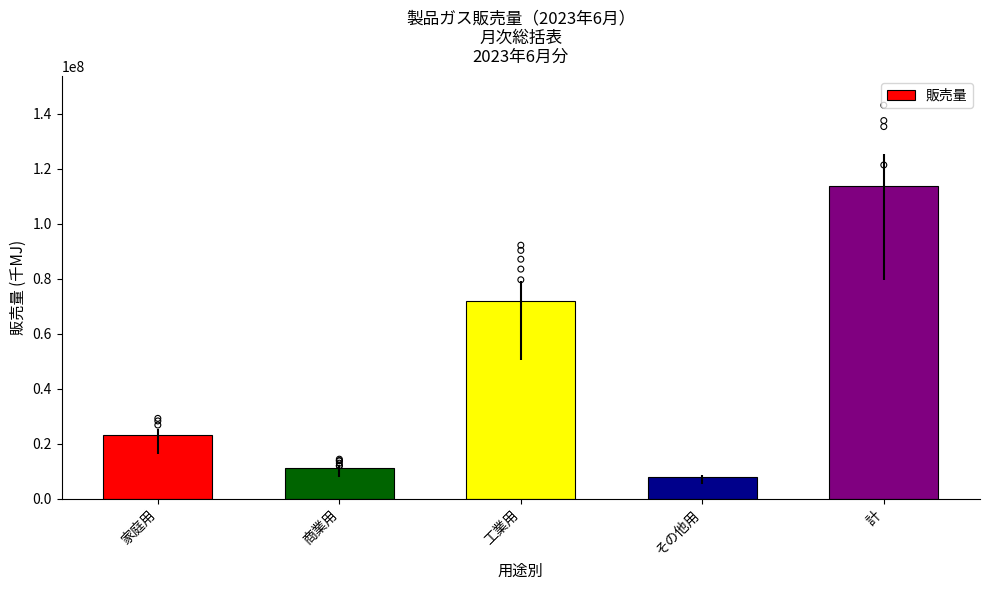

What is the change in value from 工業用 to その他用?

-64106659